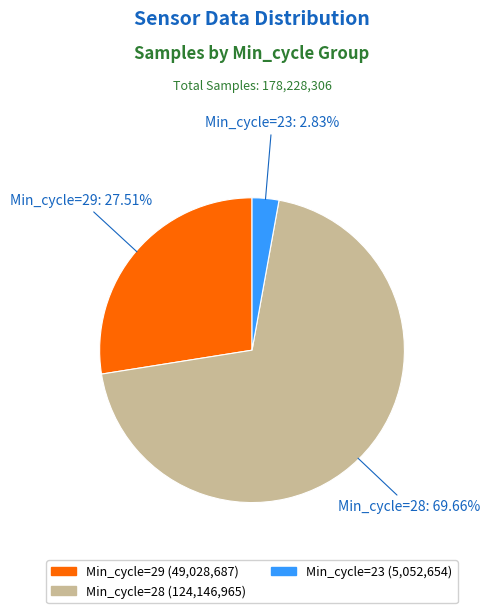

Does Min_cycle=23 represent more than half of the total?

No